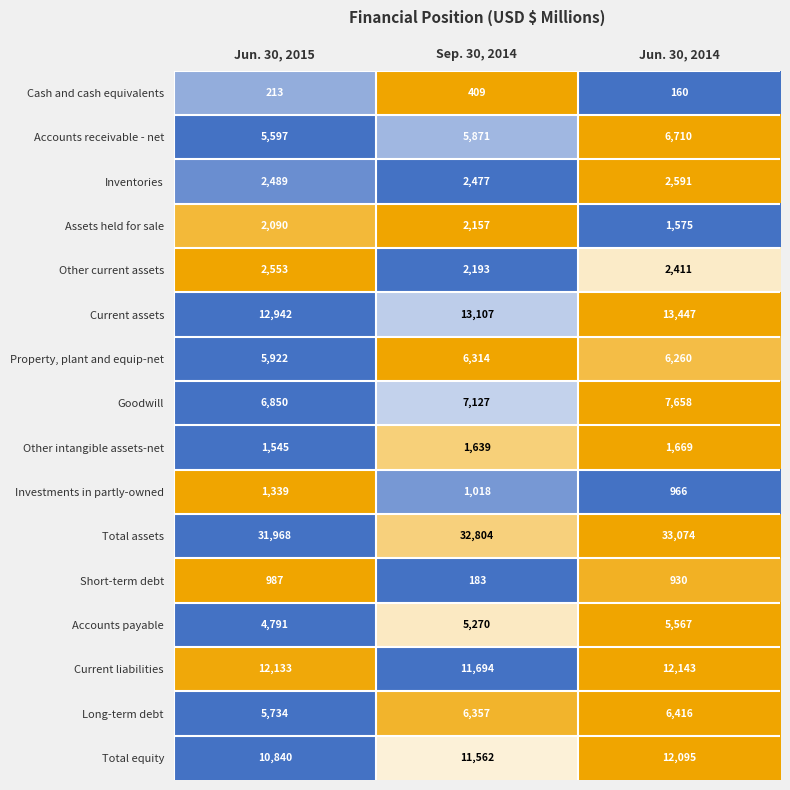

What is the difference between the maximum and minimum values in the Investments in partly-owned series?

373